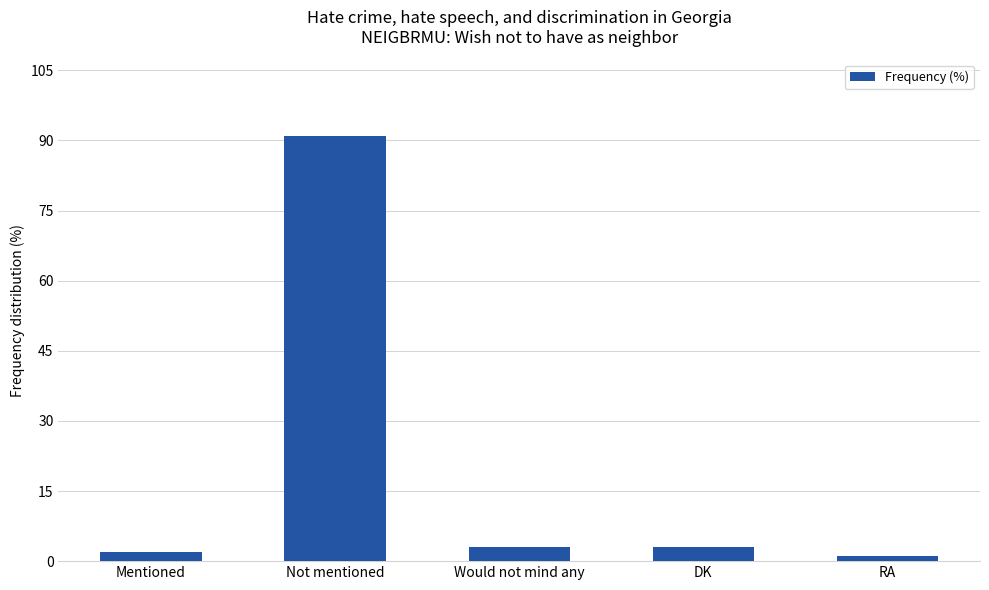

Which label corresponds to the largest value in the chart?

Not mentioned